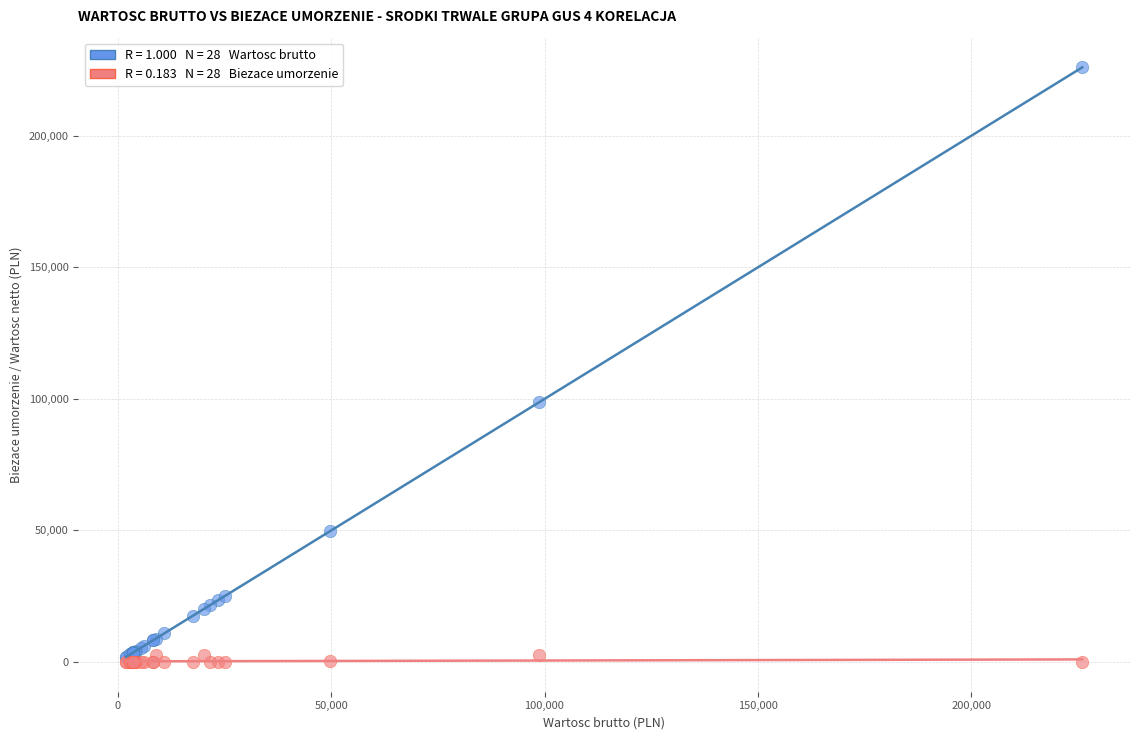

Across all series, what Y value is closest to 113022?

98737.4